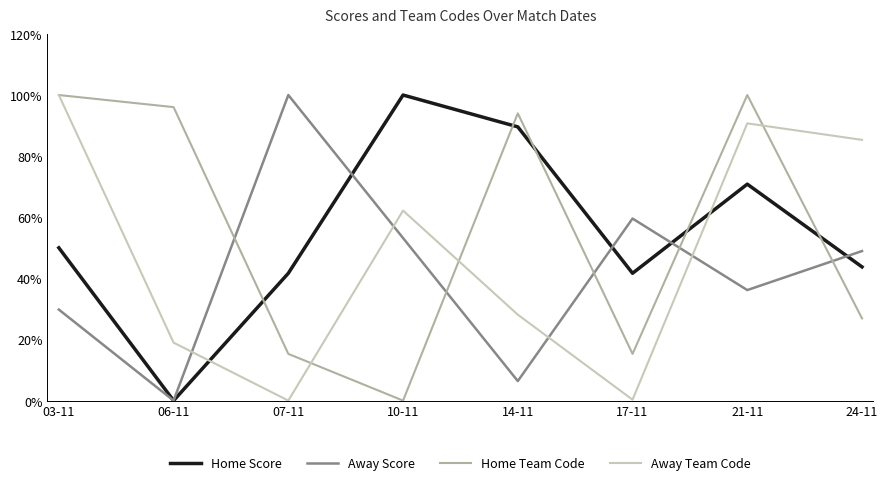

True or false: Away Team Code has a value of 85.3 at 24-11.

True